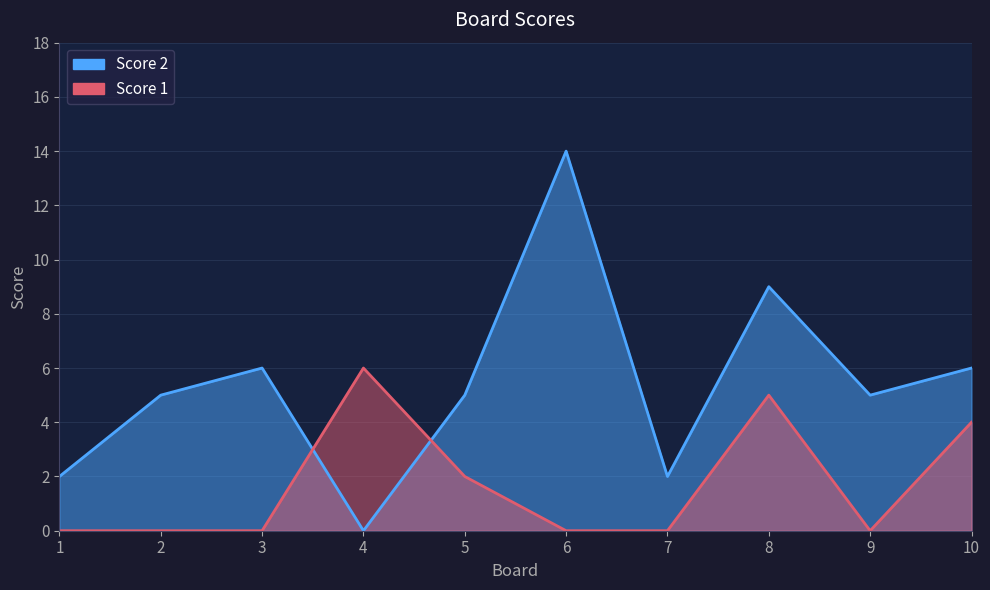

Which has a higher value, 7 or 4?

7